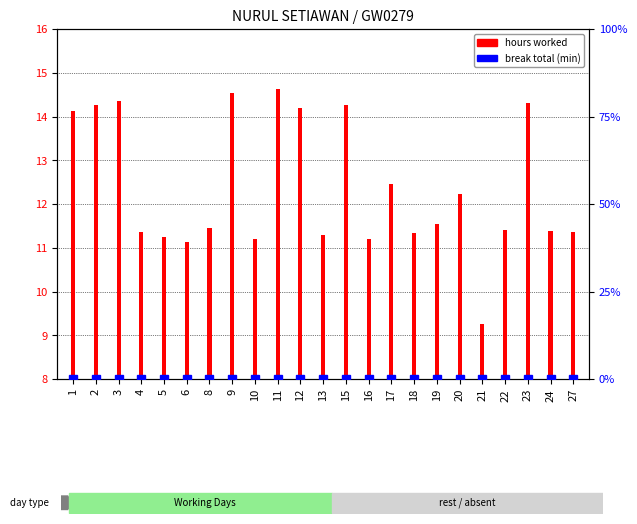

How many series are shown in this chart?

2